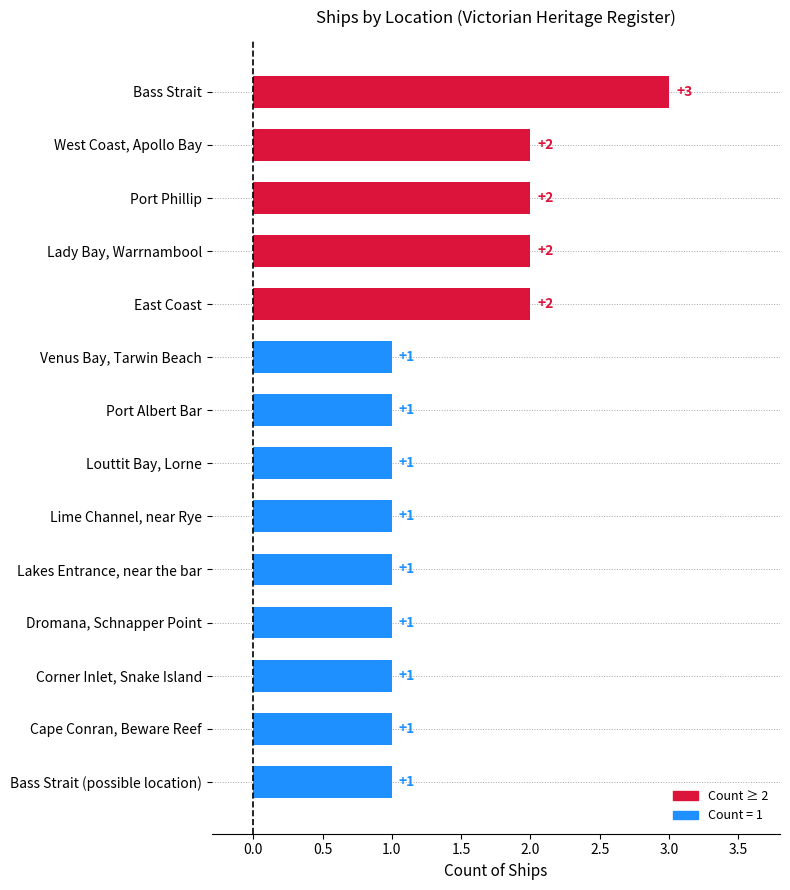

What is the greatest value displayed?

3